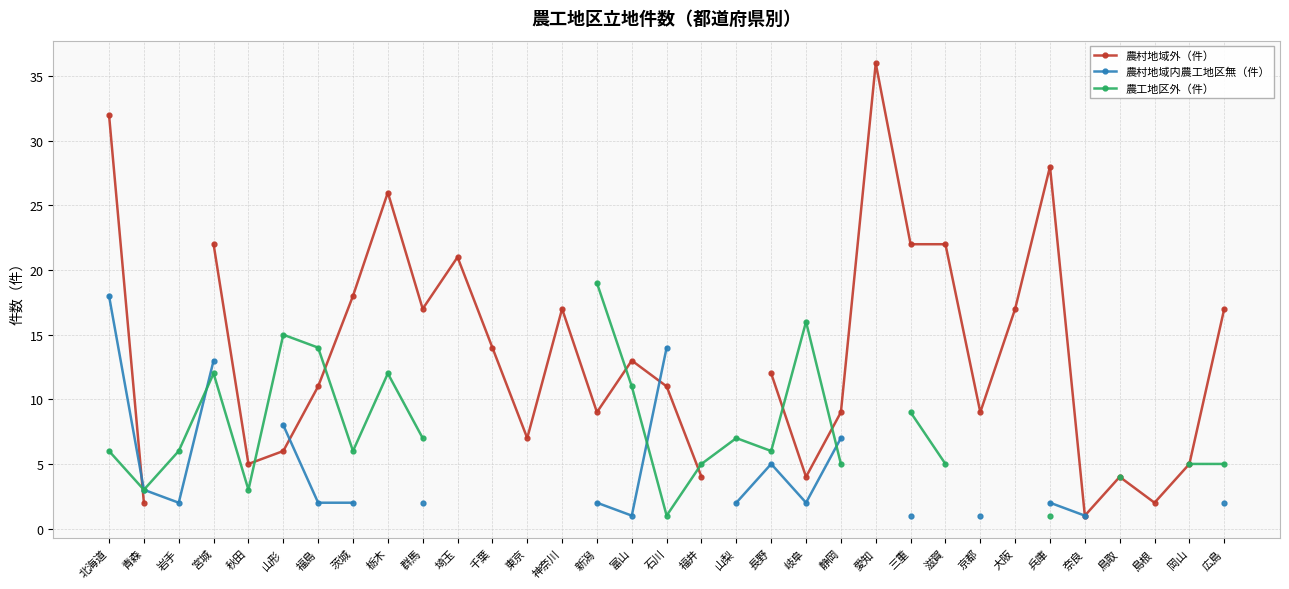

Is it true that 農村地域外（件） equals 9.4 at 山形?

False